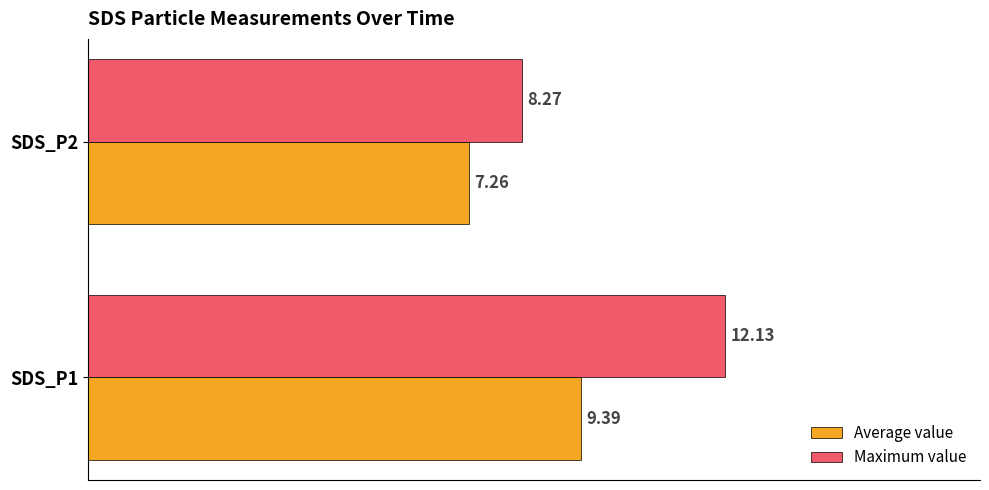

Is the value of Maximum value at SDS_P1 greater than the value of Average value at SDS_P2?

Yes